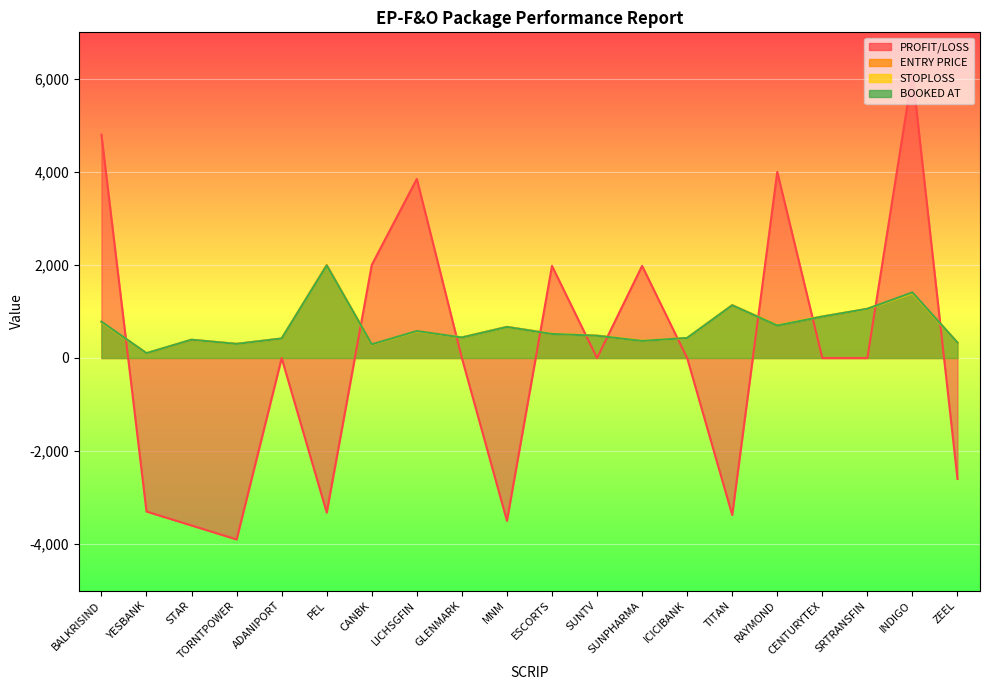

Does the chart display data point markers on the line(s)?

No